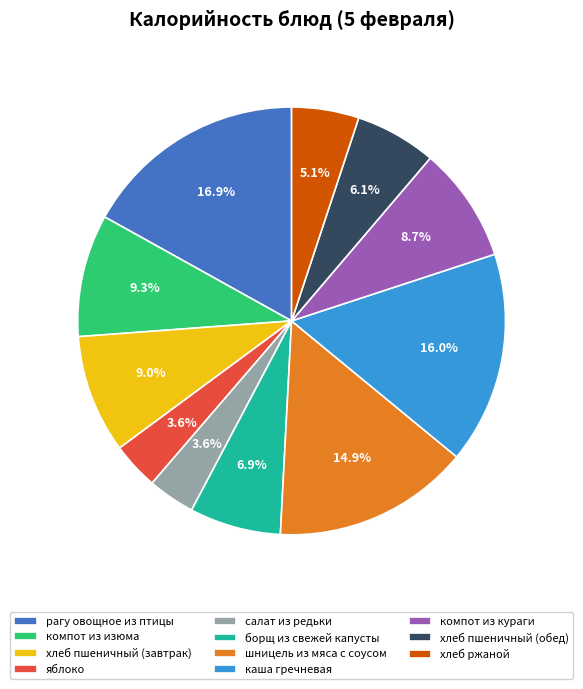

Combined, what portion of the pie is компот из кураги and борщ из свежей капусты?

15.6%